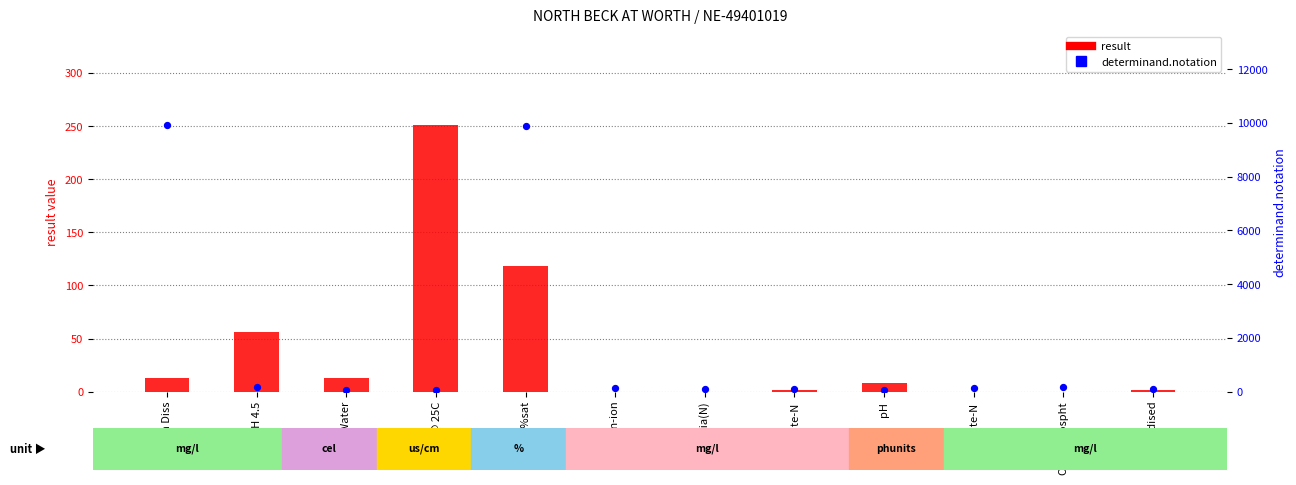

Which series contains the lowest Y value?

result